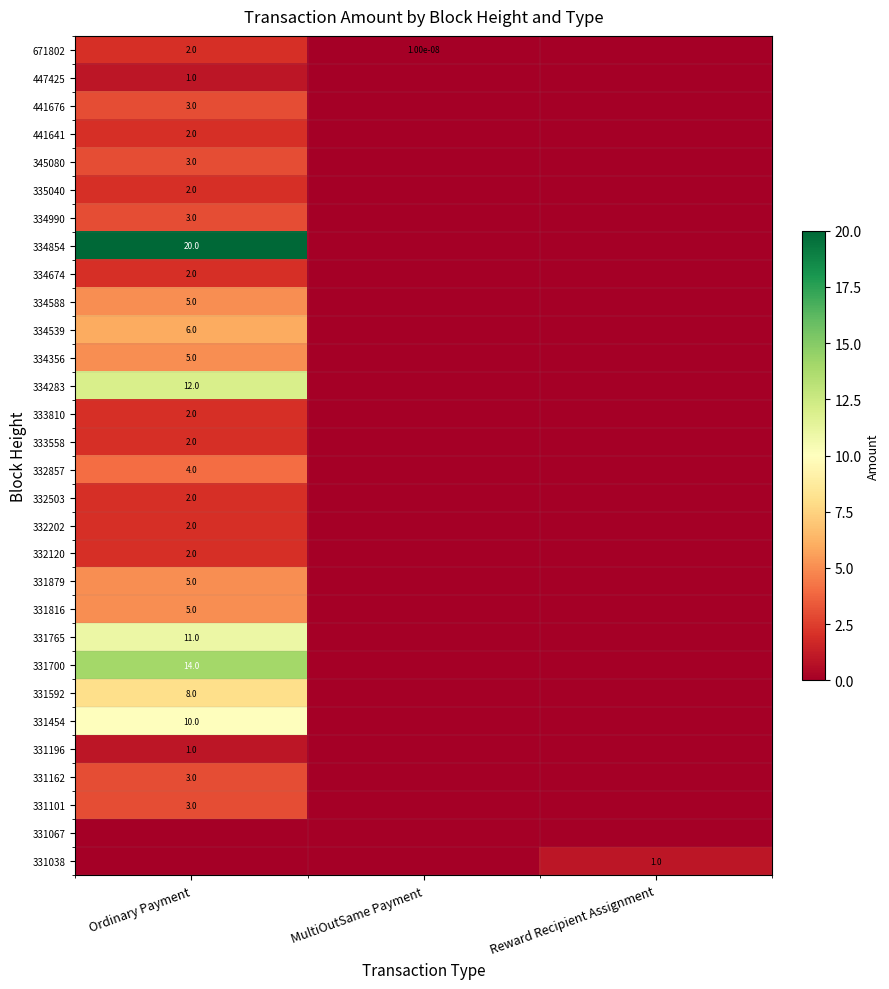

Is the value of 331454 at Reward Recipient Assignment greater than the value of 334674 at MultiOutSame Payment?

No